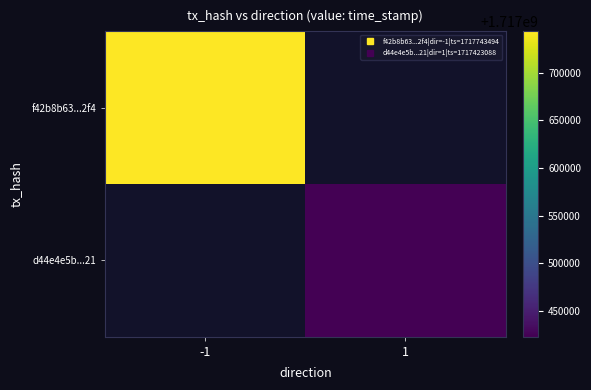

Rank the series by their maximum value, from highest to lowest.

f42b8b63...2f4, d44e4e5b...21